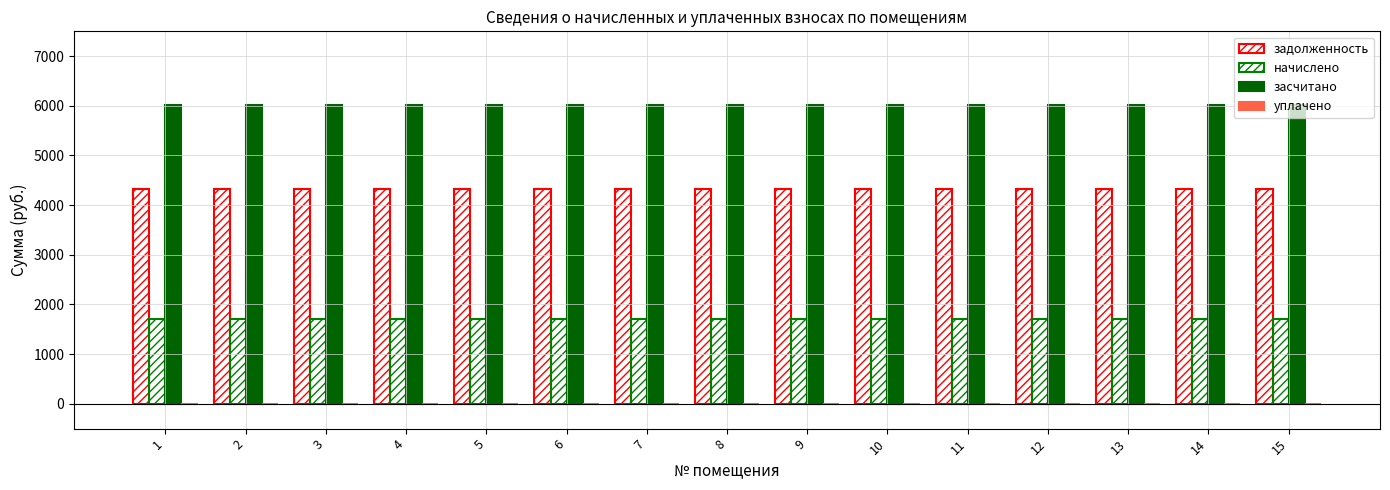

At how many categories does at least one series exceed 4823?

15